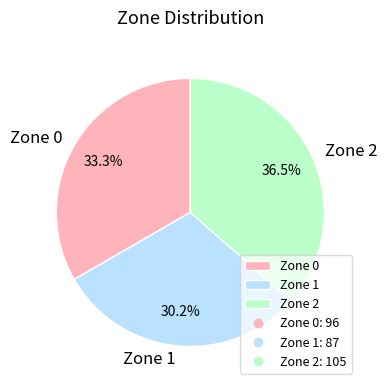

Rank the categories by value from lowest to highest.

Zone 1, Zone 0, Zone 2